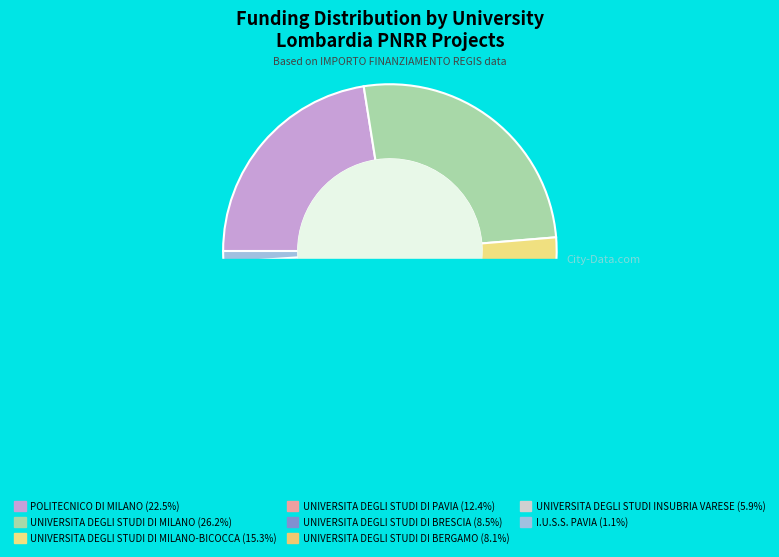

Combined, do POLITECNICO DI MILANO and UNIVERSITA DEGLI STUDI DI BERGAMO account for over 50%?

No